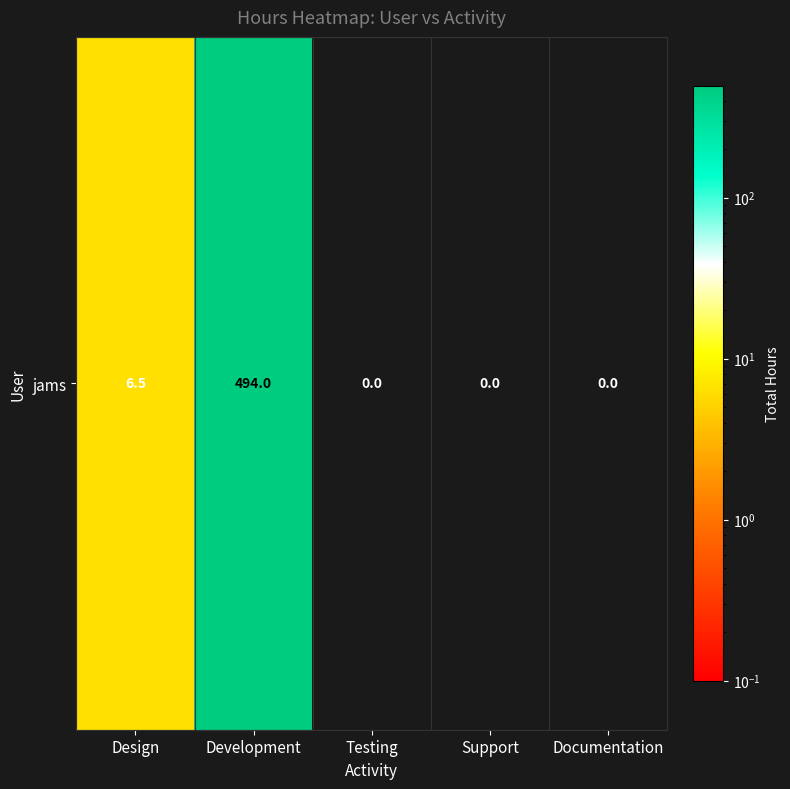

True or false: the data shows 2.0 at Design.

False